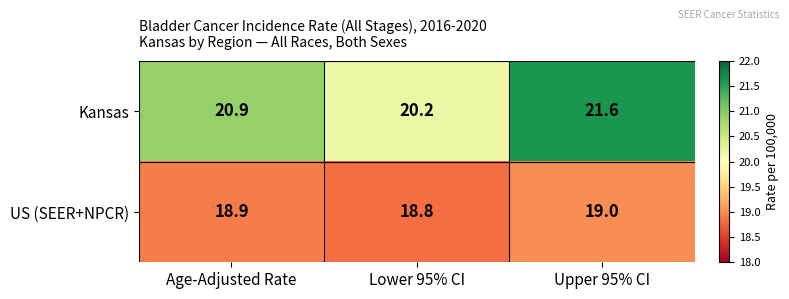

At how many categories does at least one series exceed 20?

3